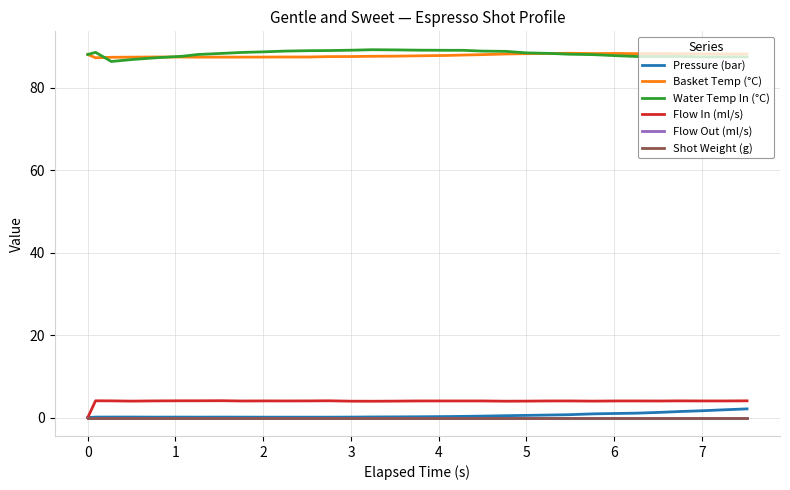

Is this an area chart (filled region under the line)?

No